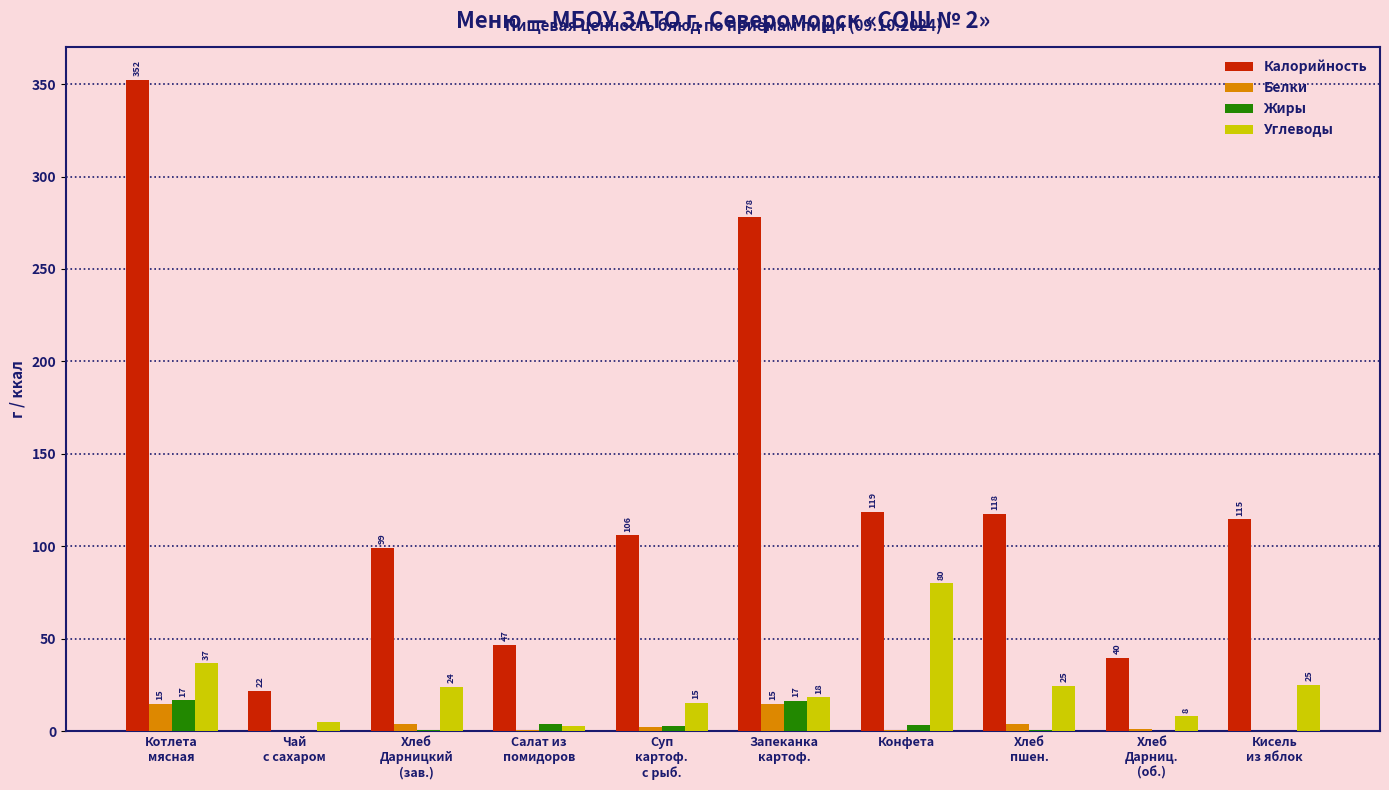

How many groups of bars are there?

10